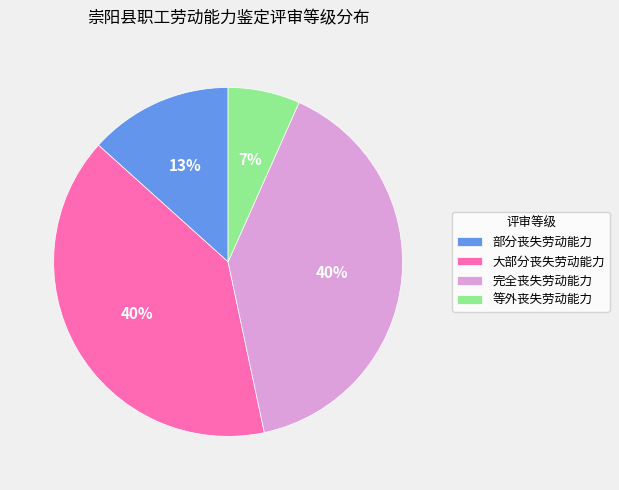

What percentage is the 部分丧失劳动能力 slice, to the nearest percent?

13%